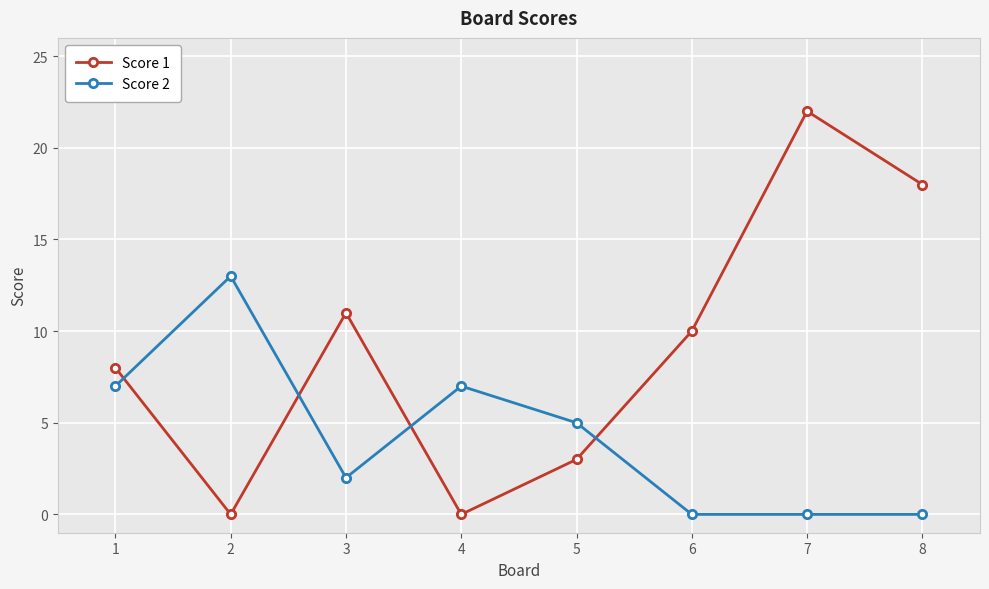

How many Score 1 values are between 3 and 18?

5